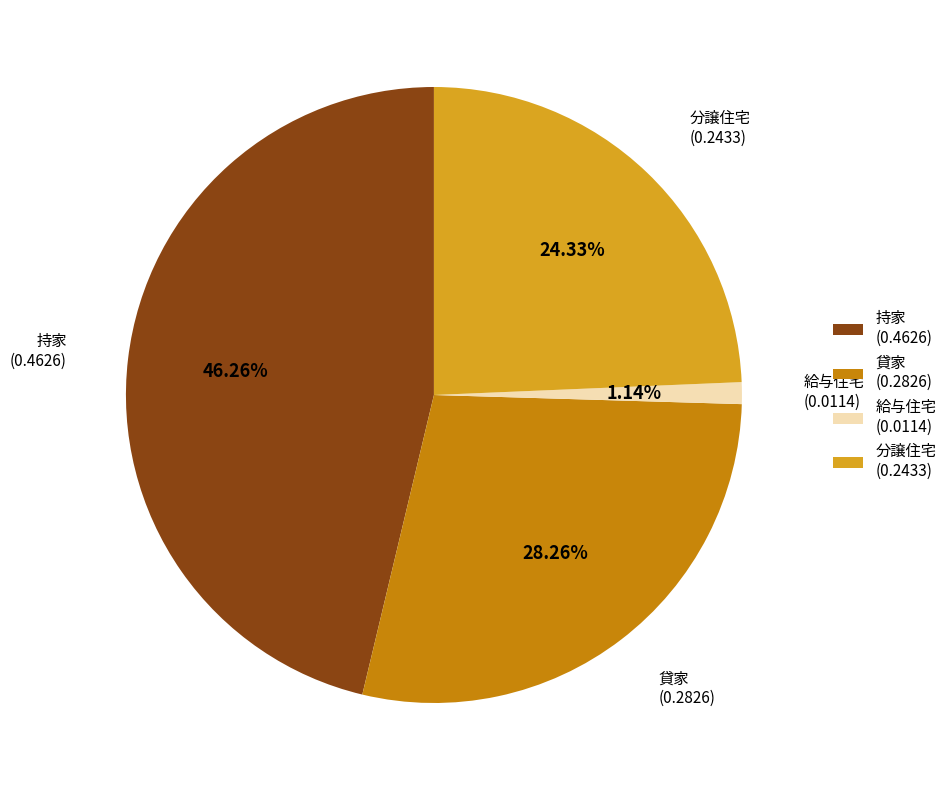

Is there any slice that represents more than half of the pie?

No